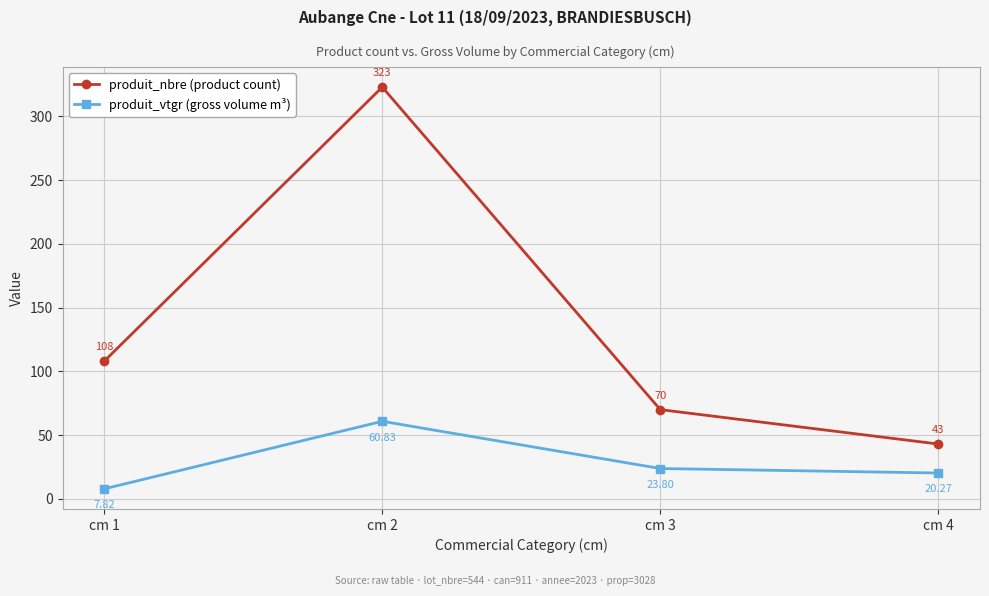

What is the difference between the produit_nbre (product count) values at cm 2 and cm 3?

253.0